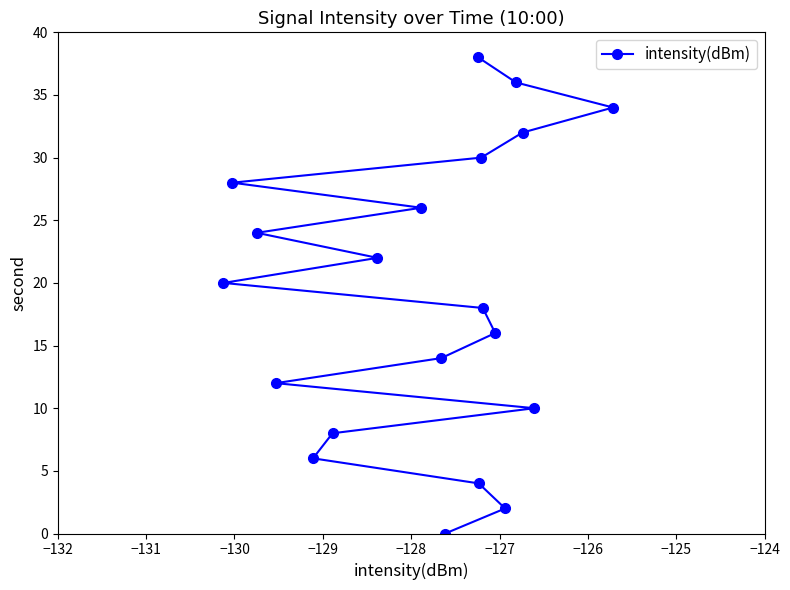

What is the greatest value displayed?

38